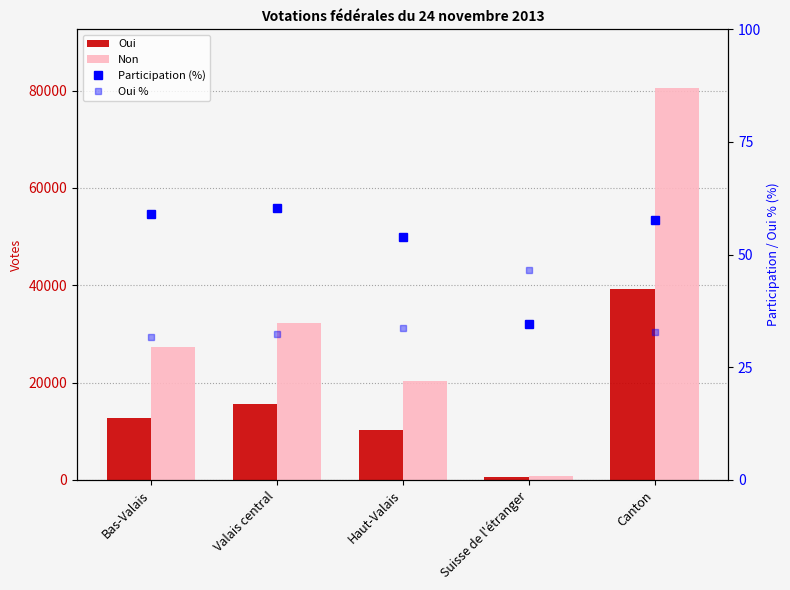

Which series has the largest total across all categories?

Non